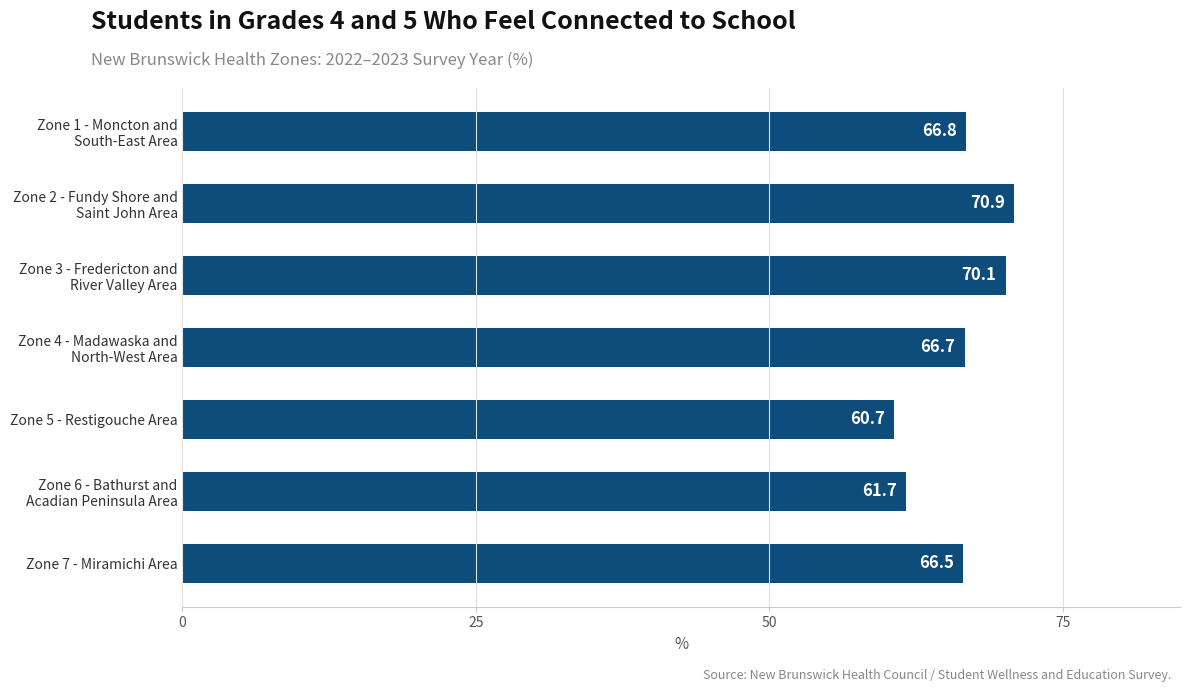

Reading top to bottom, list all the values displayed in this chart.

66.8	70.9	70.1	66.7	60.7	61.7	66.5